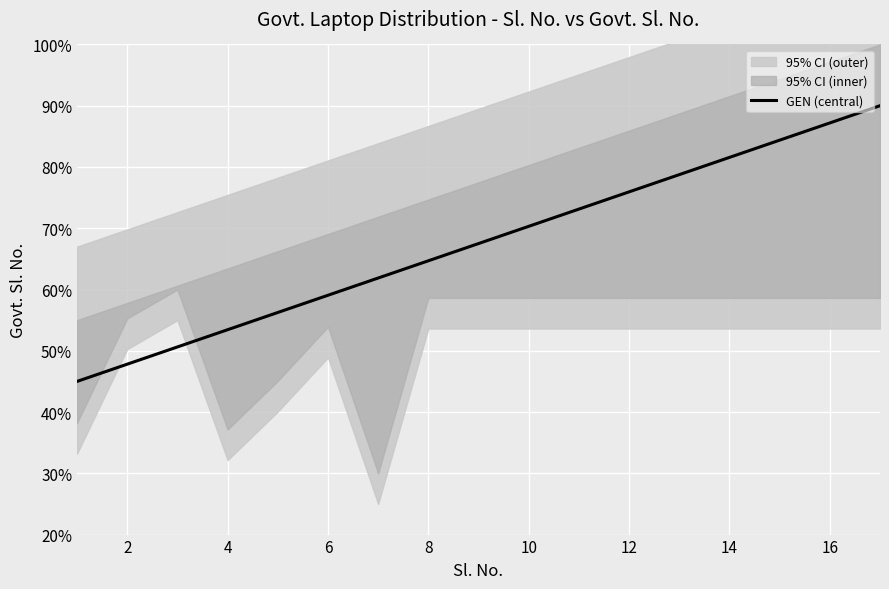

What is the difference between the maximum and minimum values?

0.5